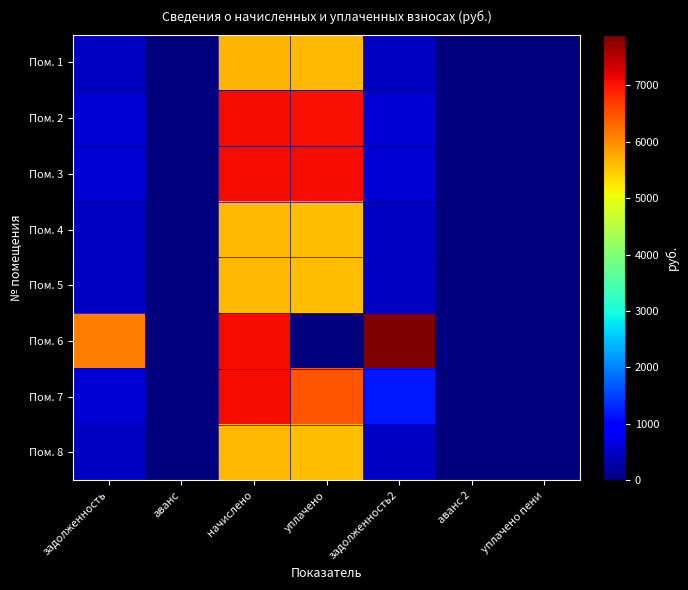

What is the total value across all series at начислено?

50823.8